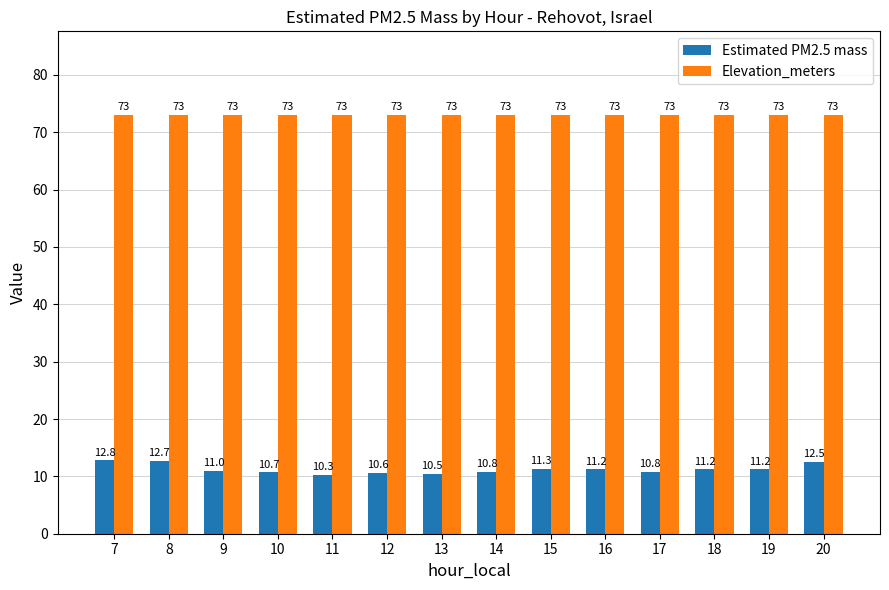

List the series in order of their overall mean, lowest first.

Estimated PM2.5 mass, Elevation_meters